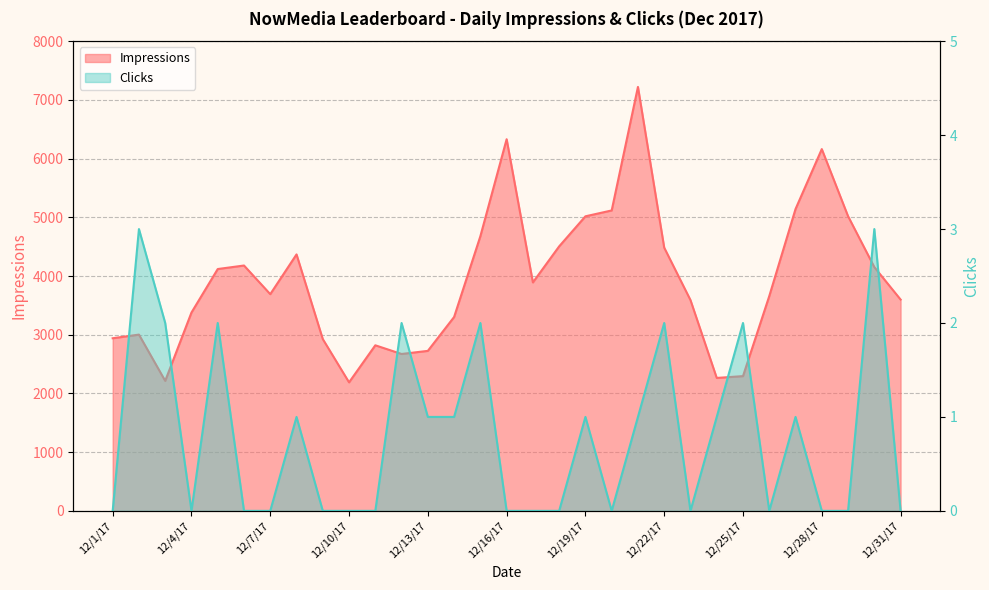

What is the label of the 27th point from the right?

12/5/17